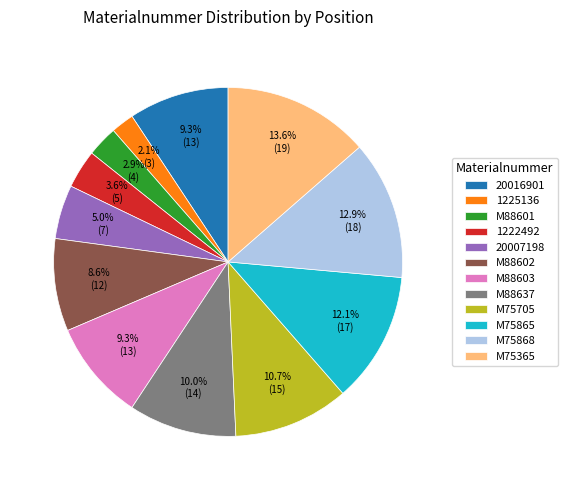

Which category has the smallest portion of the pie?

1225136